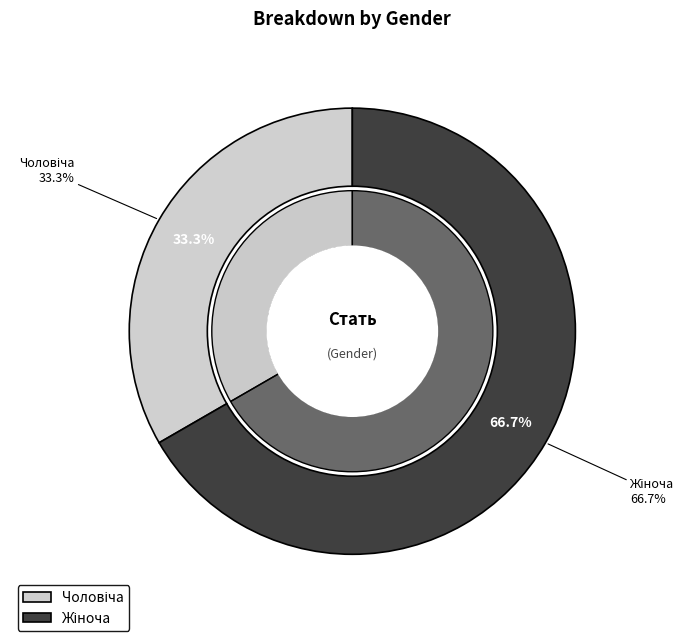

Count the number of slices in the pie.

2